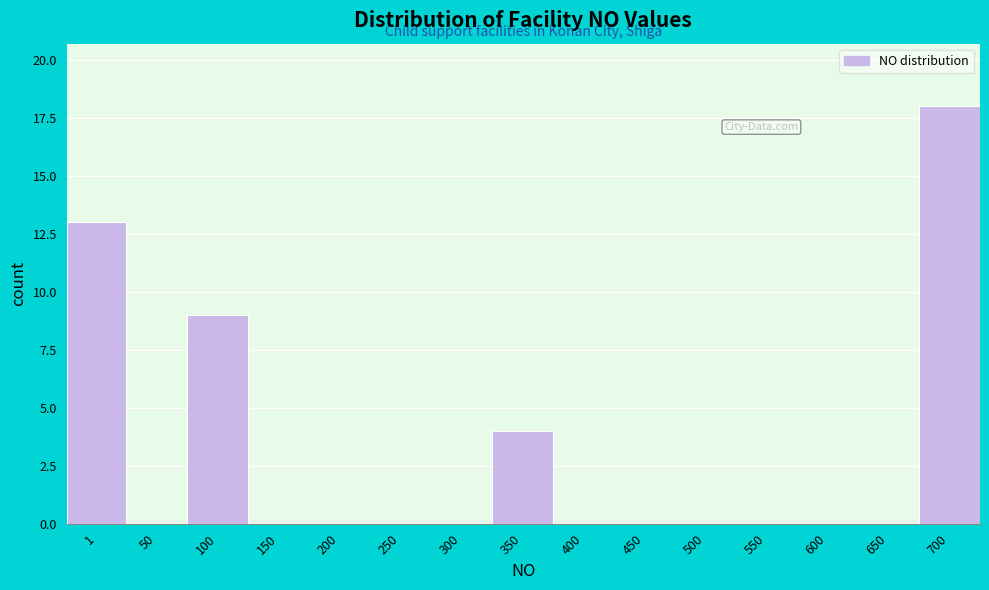

Reading left to right, transcribe all the data shown in this chart.

1=13	50=0	100=9	150=0	200=0	250=0	300=0	350=4	400=0	450=0	500=0	550=0	600=0	650=0	700=18